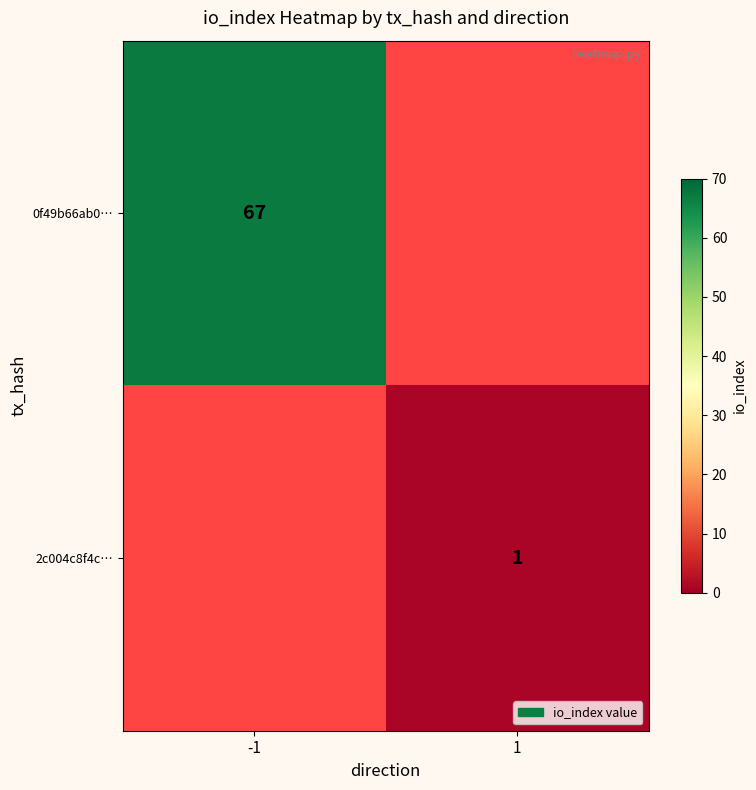

Is it true that 0f49b66ab0… equals 110 at -1?

False